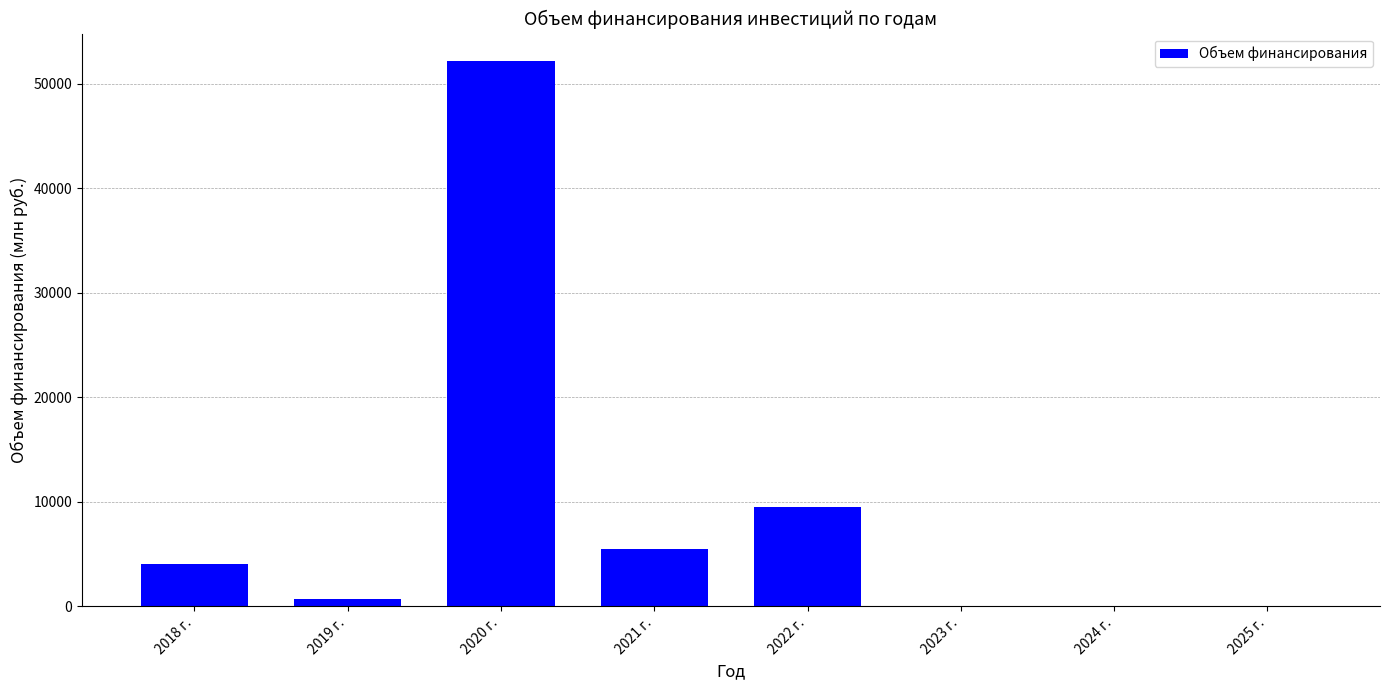

Where does the data first go above 4064?

2018 г.